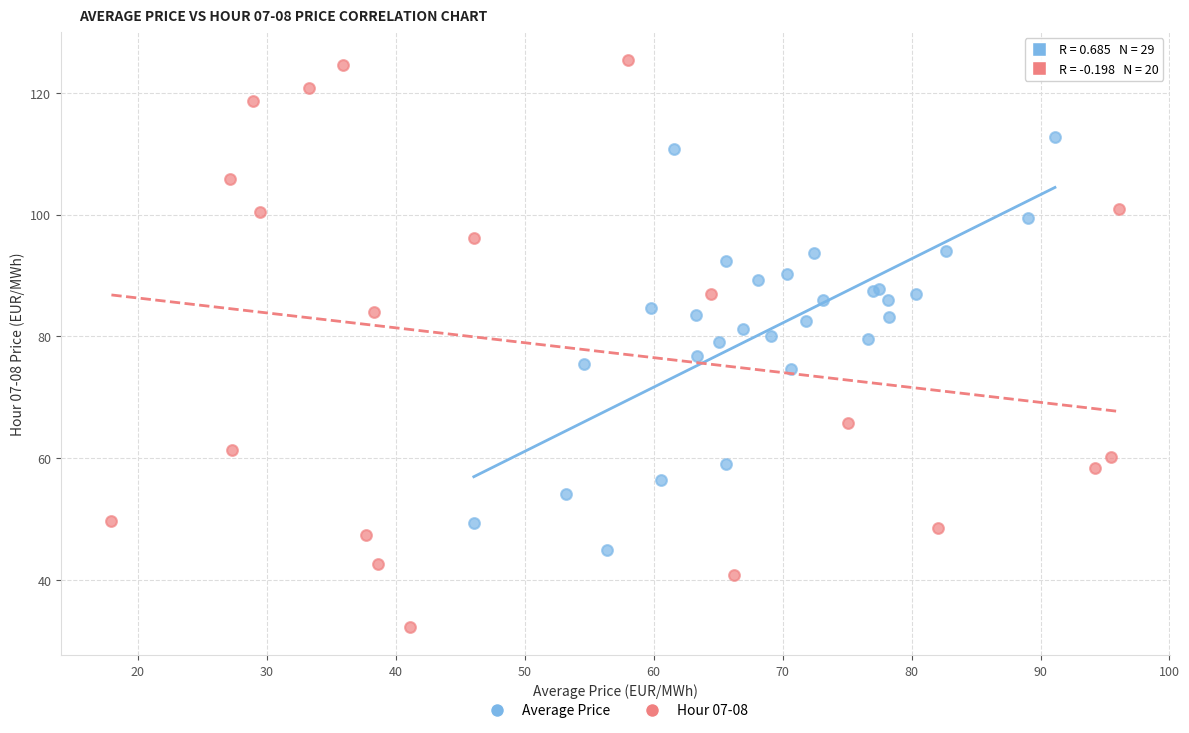

Which series reaches the minimum Y coordinate?

Hour 07-08